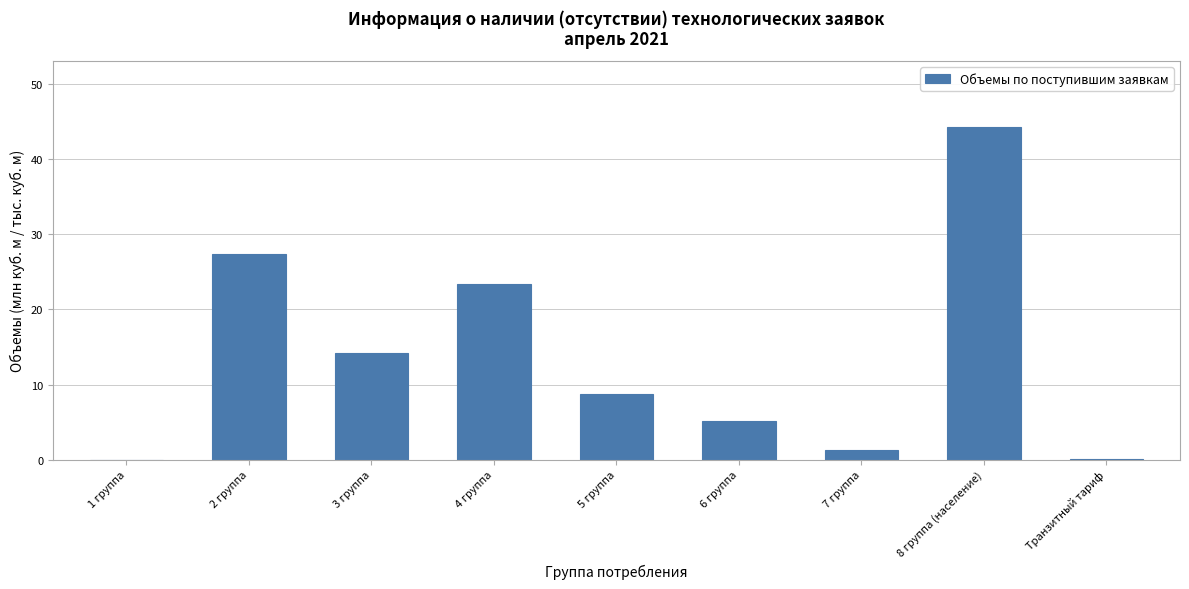

How many distinct data groups are displayed?

1